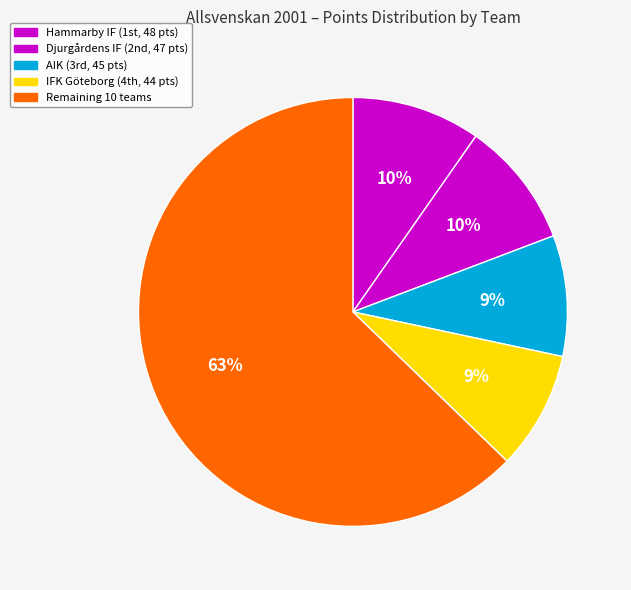

How many slices are in this pie chart?

5